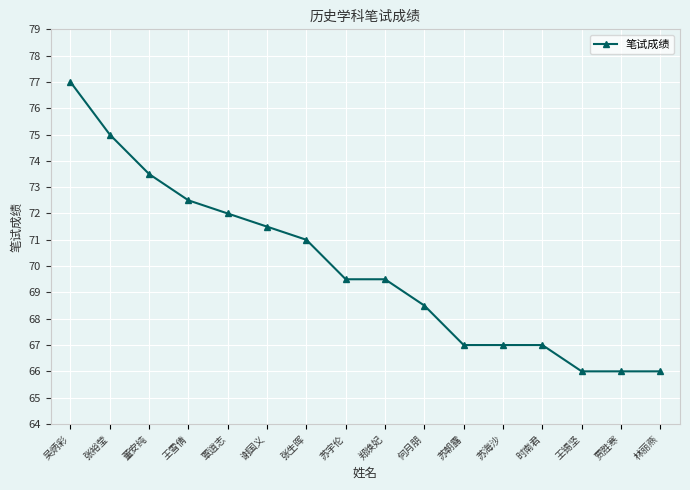

Reading left to right, list all the values displayed in this chart.

77.0	75.0	73.5	72.5	72.0	71.5	71.0	69.5	69.5	68.5	67.0	67.0	67.0	66.0	66.0	66.0